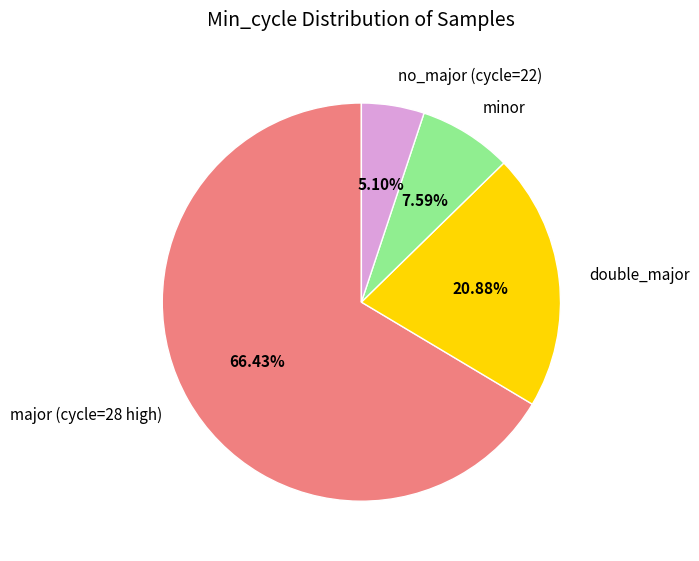

Rank the categories by value from highest to lowest.

major (cycle=28 high), double_major, minor, no_major (cycle=22)